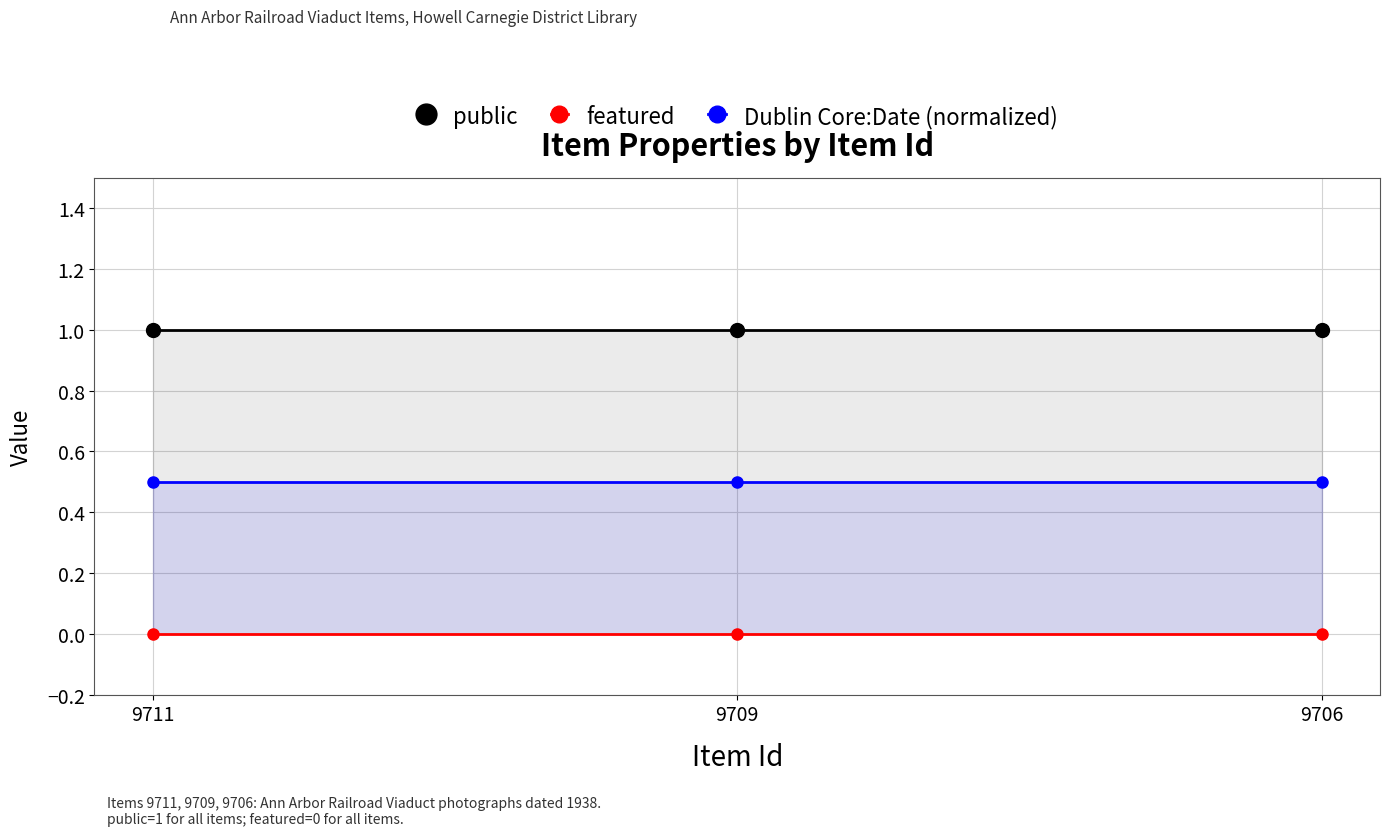

What is the sum of the Dublin Core:Date (normalized) values at 9706 and 9709?

1.0